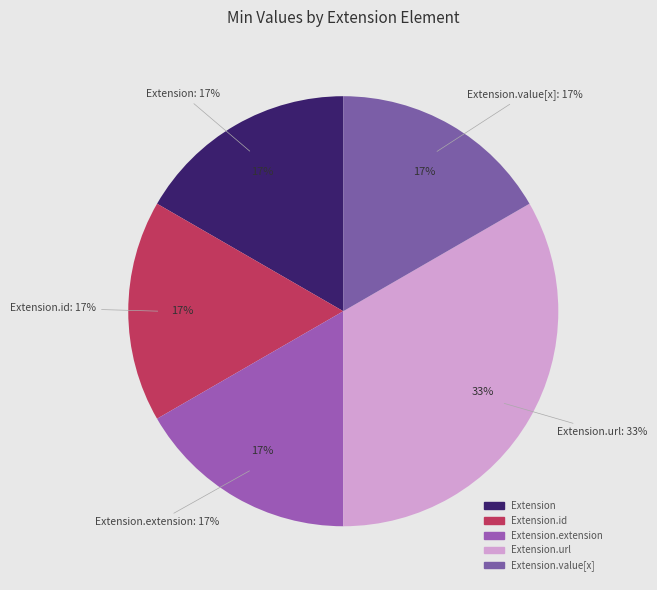

What is the smallest slice in the pie chart?

Extension